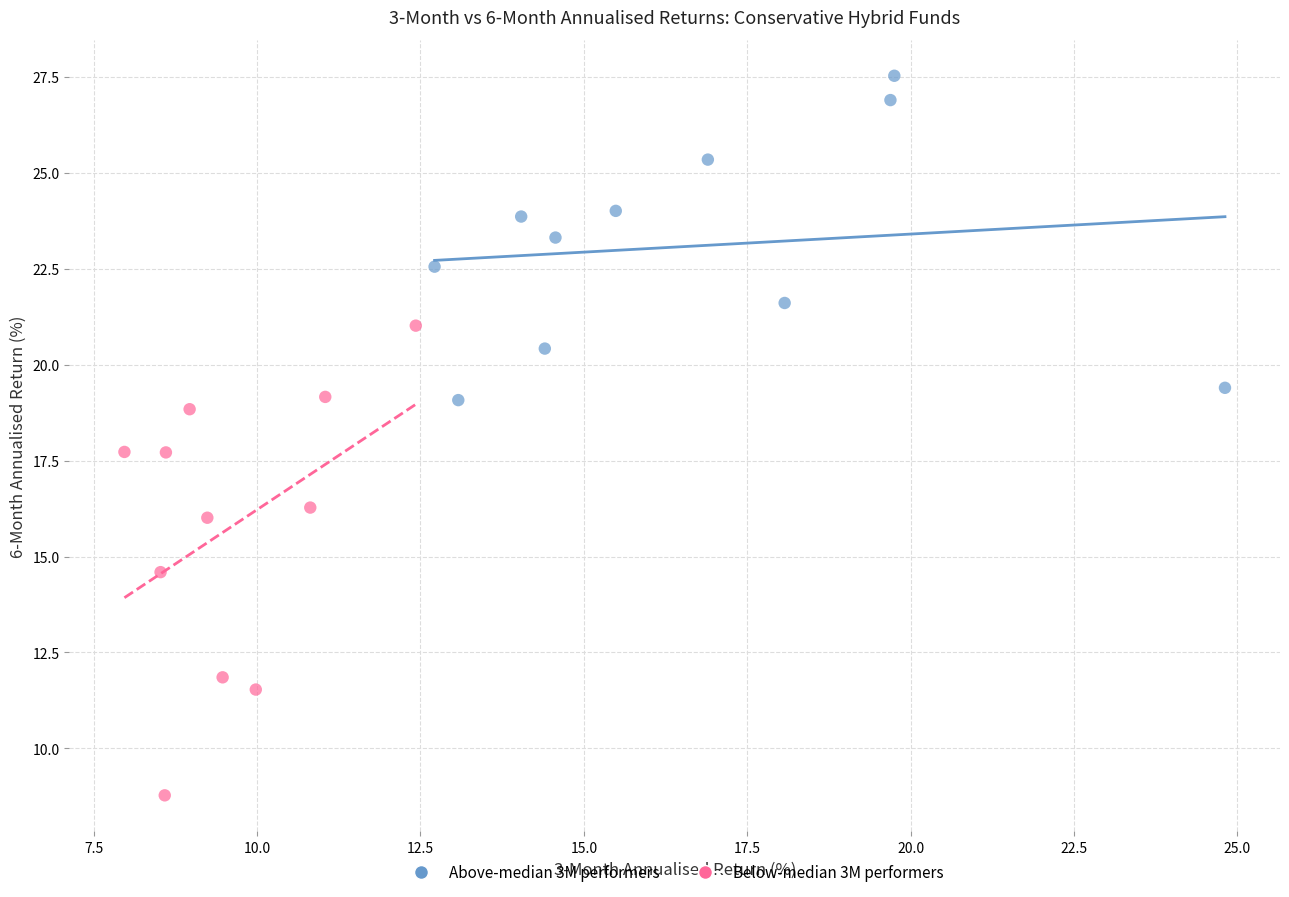

Which series contains the lowest Y value?

Below-median 3M performers